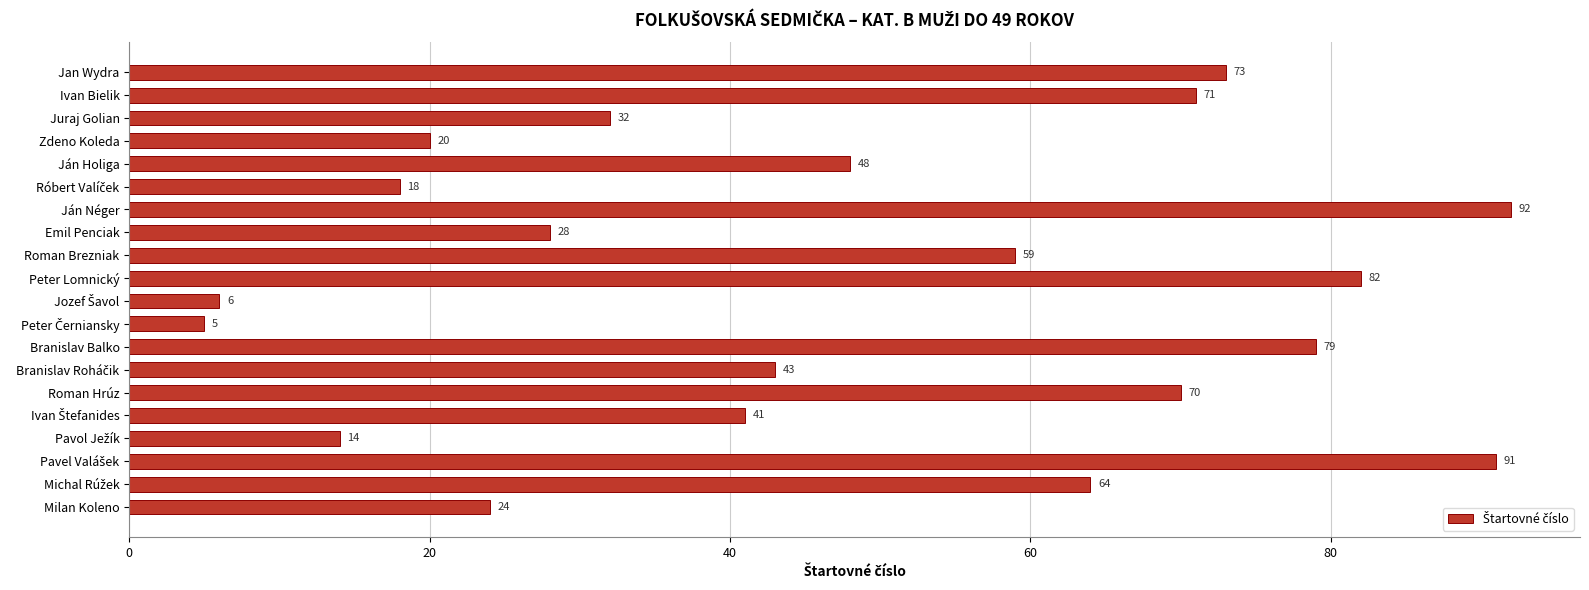

How many data points are less than 48?

10